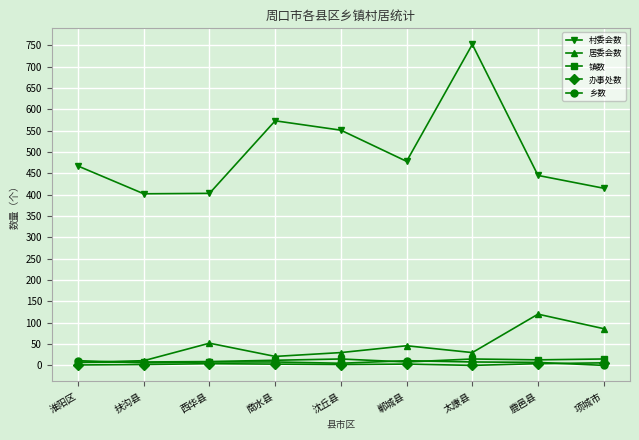

What is the difference between the maximum and second lowest values in the 乡数 series?

6